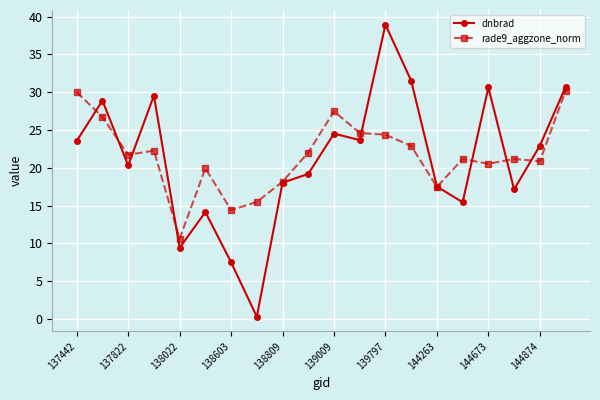

In rade9_aggzone_norm, how many points are higher than both neighbors (excluding endpoints)?

5